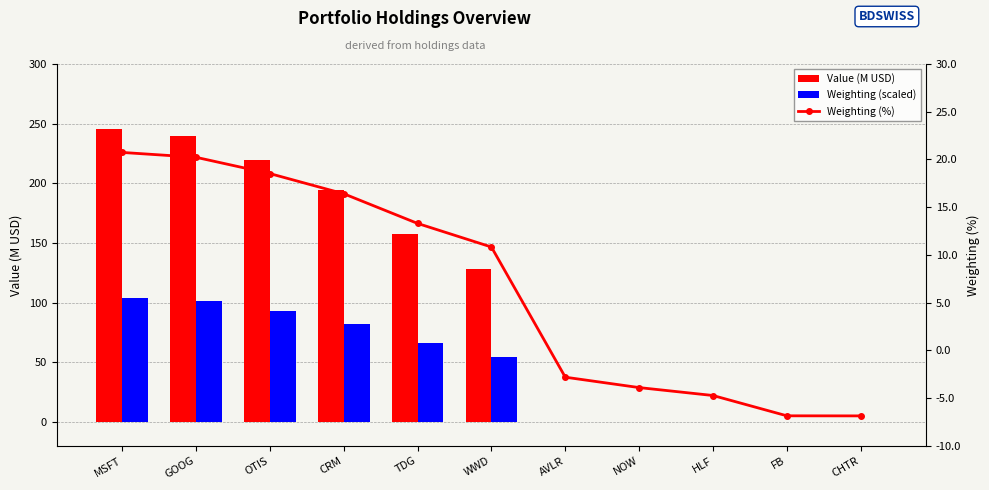

What is the total value across all series at GOOG?

360.7